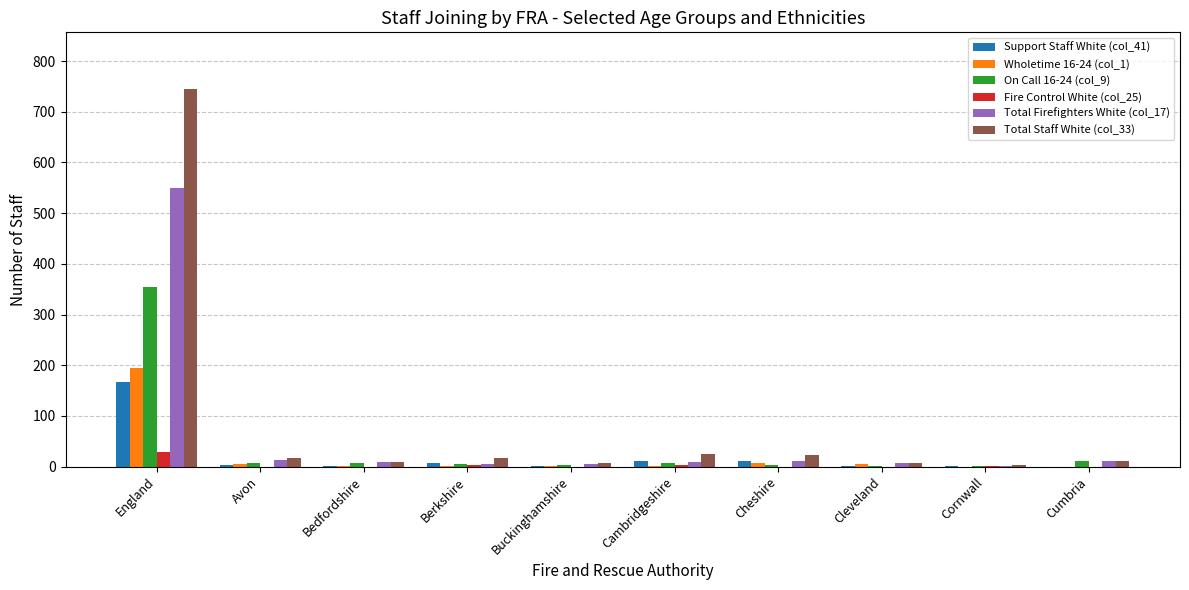

Which category has the highest value in the Support Staff White (col_41) series?

England